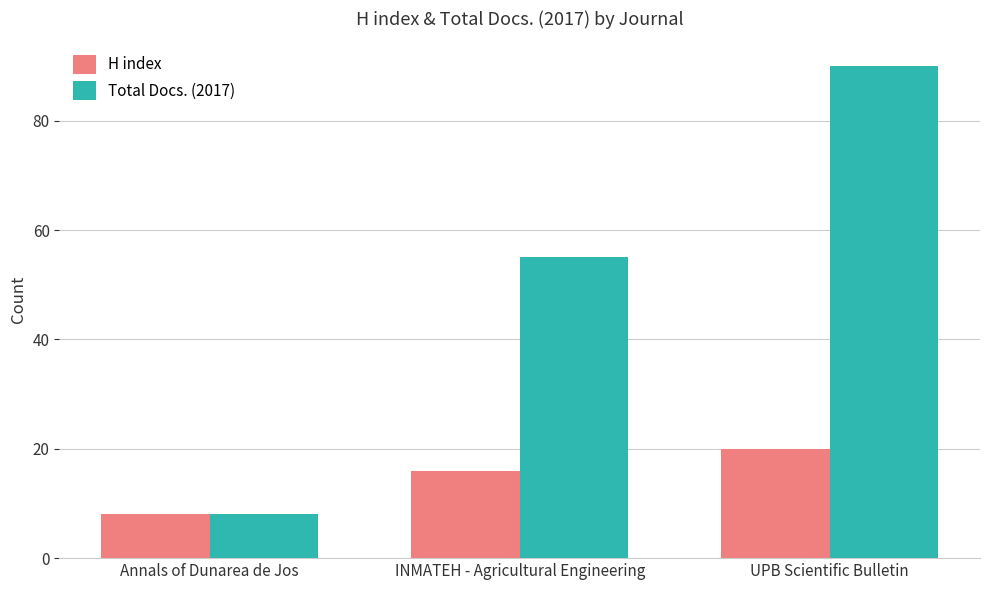

Where is Total Docs. (2017) nearest to the value 49?

INMATEH - Agricultural Engineering